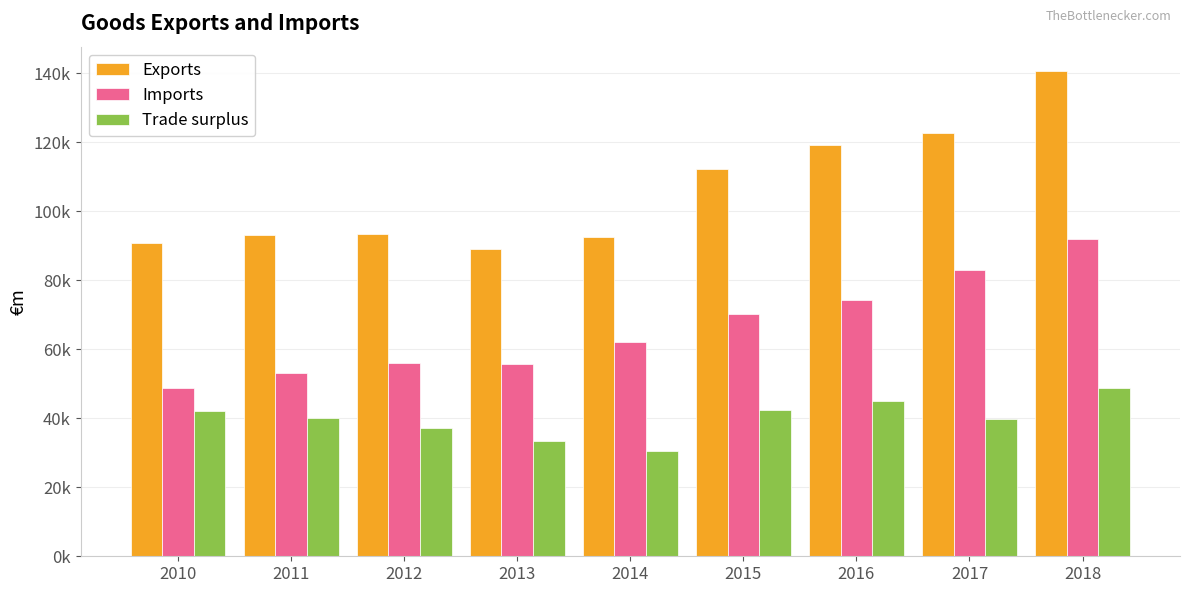

Rank the categories by Trade surplus value from highest to lowest.

2018, 2016, 2015, 2010, 2011, 2017, 2012, 2013, 2014